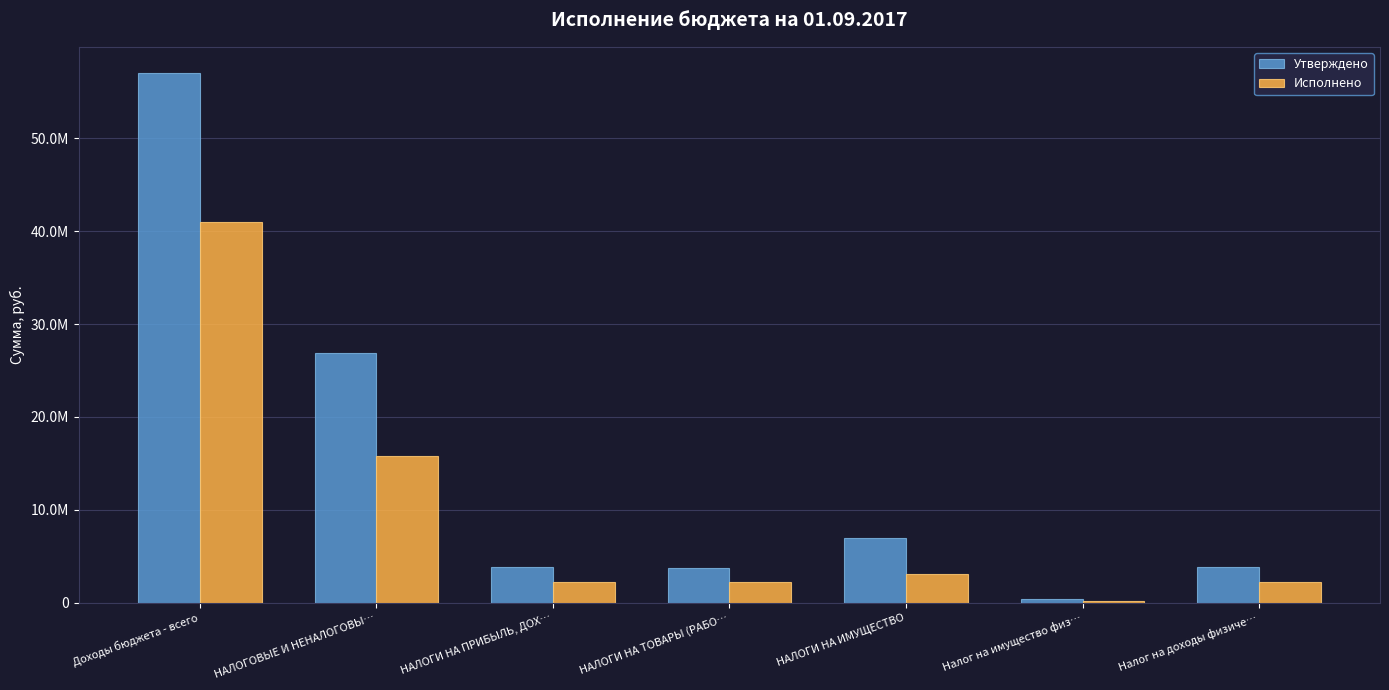

Reading left to right, list all the values displayed in this chart.

Утверждено: Доходы бюджета - всего=56984801.1	НАЛОГОВЫЕ И НЕНАЛОГОВЫ…=26864912.0	НАЛОГИ НА ПРИБЫЛЬ, ДОХ…=3845000.0	НАЛОГИ НА ТОВАРЫ (РАБО…=3721400.0	НАЛОГИ НА ИМУЩЕСТВО=6972000.0	Налог на имущество физ…=400000.0	Налог на доходы физиче…=3845000.0
Исполнено: Доходы бюджета - всего=40979652.1	НАЛОГОВЫЕ И НЕНАЛОГОВЫ…=15766303.3	НАЛОГИ НА ПРИБЫЛЬ, ДОХ…=2240367.8	НАЛОГИ НА ТОВАРЫ (РАБО…=2236310.3	НАЛОГИ НА ИМУЩЕСТВО=3071810.9	Налог на имущество физ…=219171.3	Налог на доходы физиче…=2240367.8